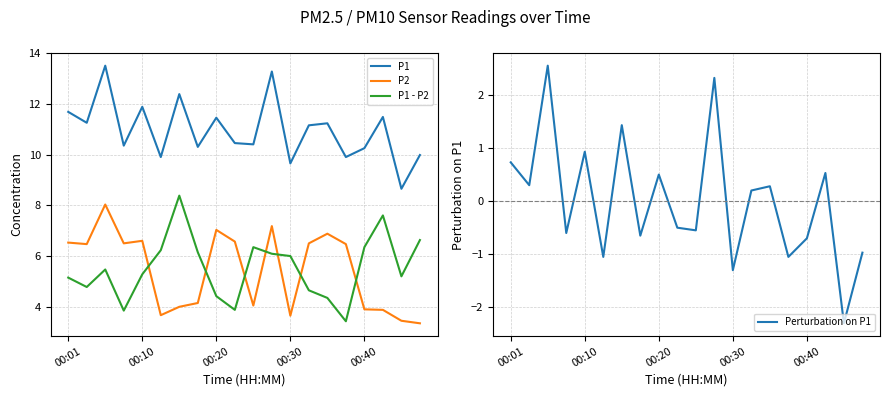

What is the difference between the Perturbation on P1 values at 15 and 9?

0.5